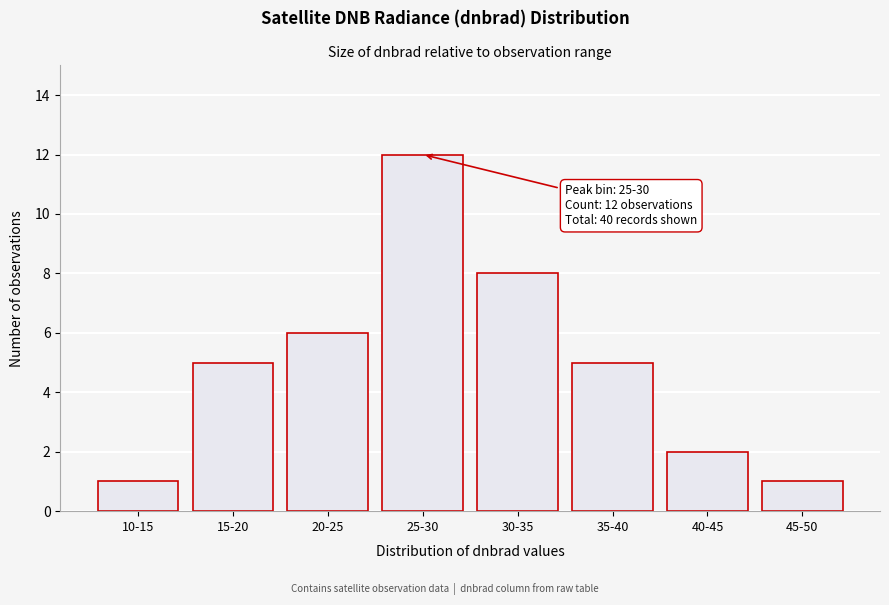

Reading left to right, extract all data points from this chart.

10-15=1	15-20=5	20-25=6	25-30=12	30-35=8	35-40=5	40-45=2	45-50=1